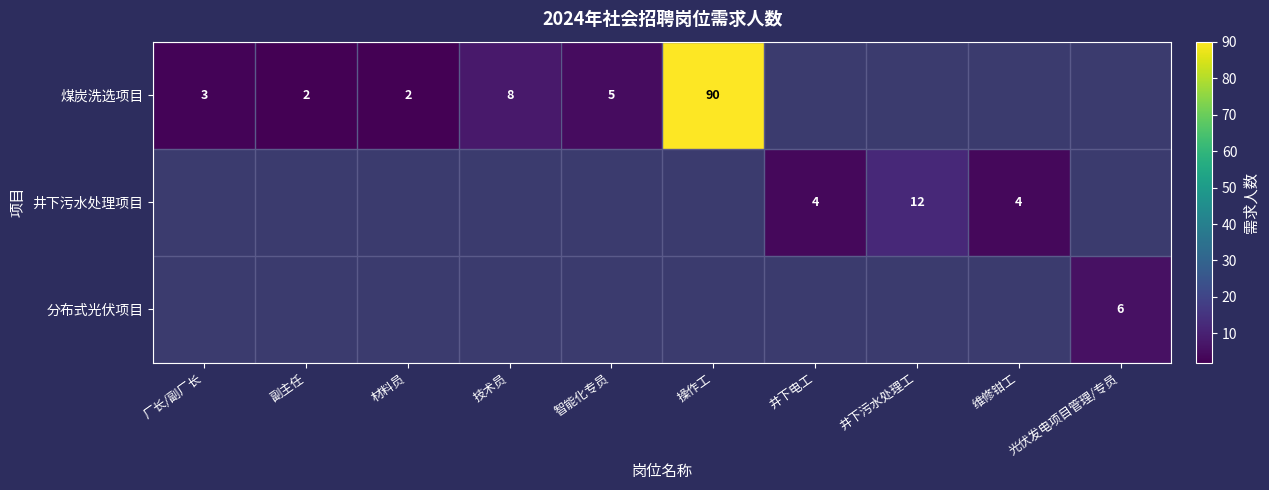

The 分布式光伏项目 series shows 1 at 光伏发电项目管理/专员. True or false?

False